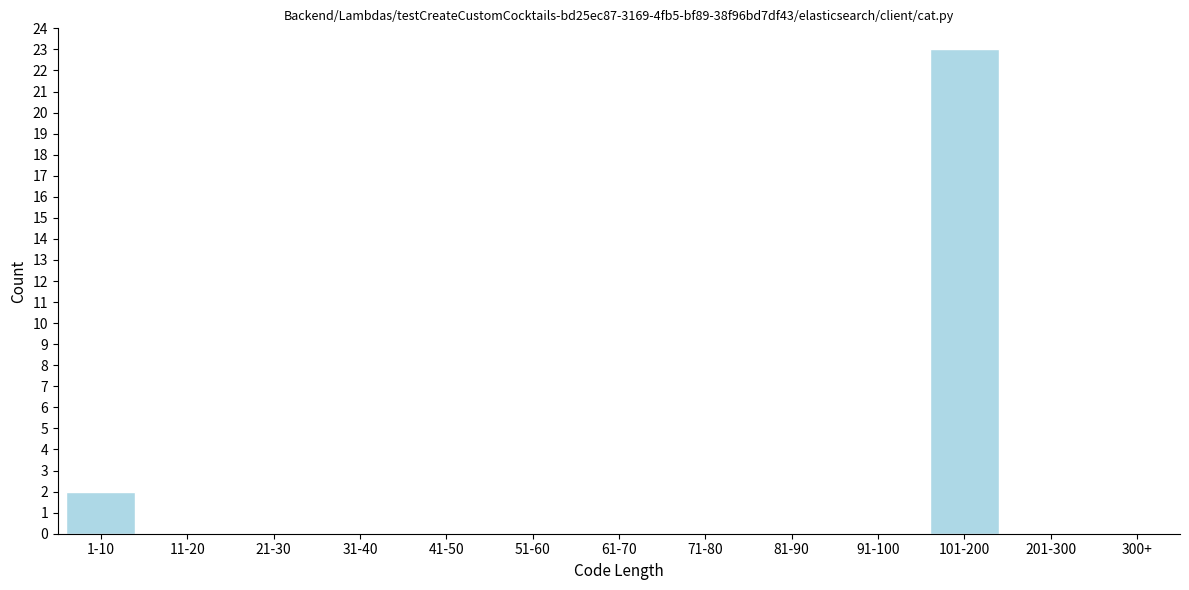

Reading left to right, what are all the values shown in this chart?

1-10=2	11-20=0	21-30=0	31-40=0	41-50=0	51-60=0	61-70=0	71-80=0	81-90=0	91-100=0	101-200=23	201-300=0	300+=0